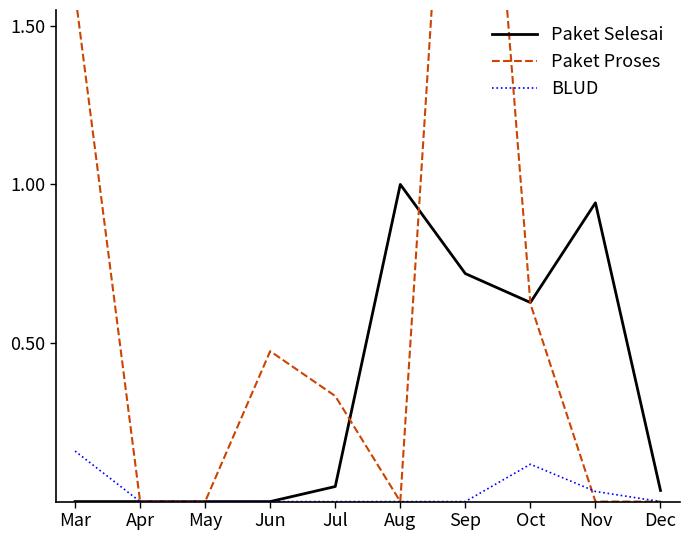

True or false: Paket Selesai and BLUD intersect in this chart.

False